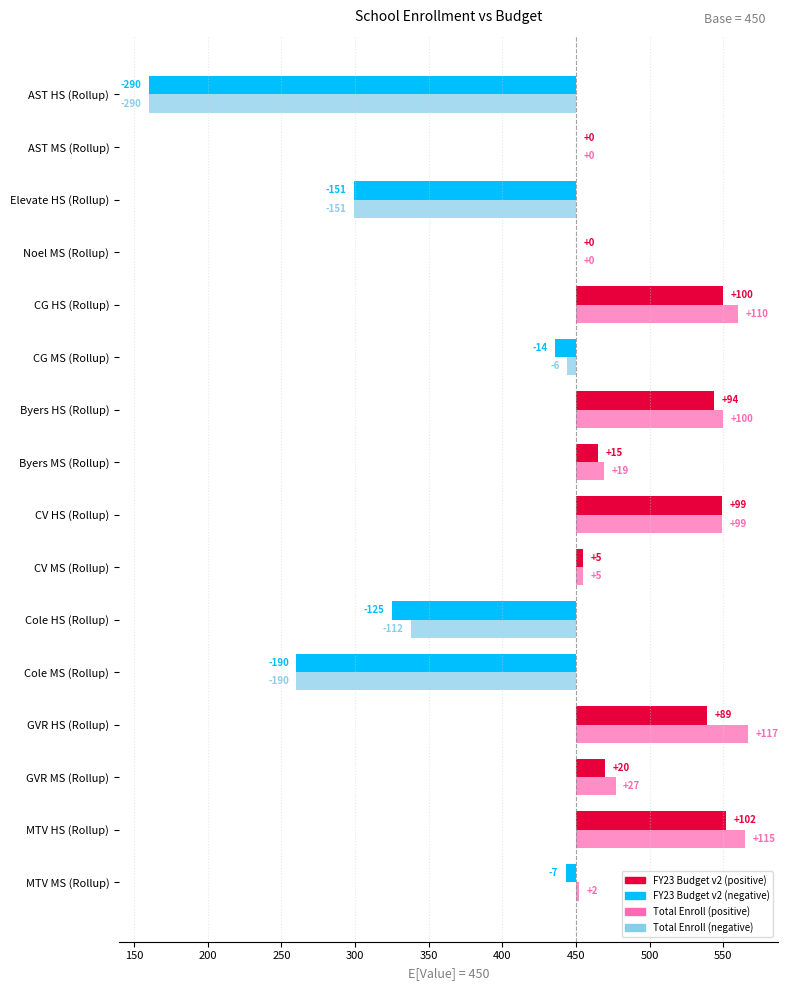

What is the difference between the second highest and second lowest values in the Total Enroll series?

305